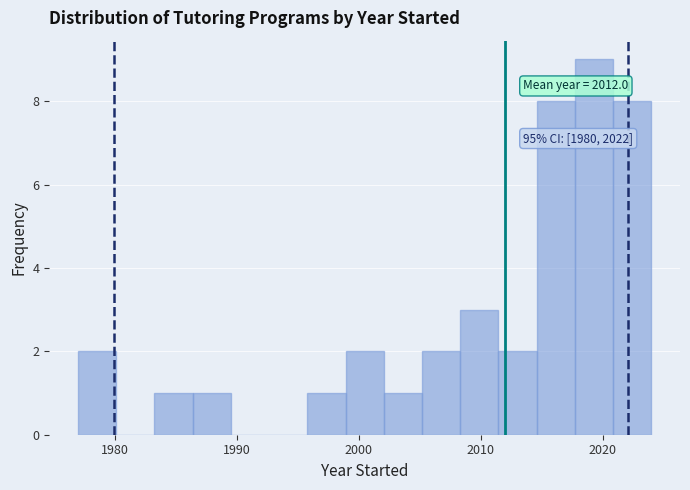

Around what value on the x-axis is the tallest bar? Give the approximate position of its centre, as read against the axis.

2019